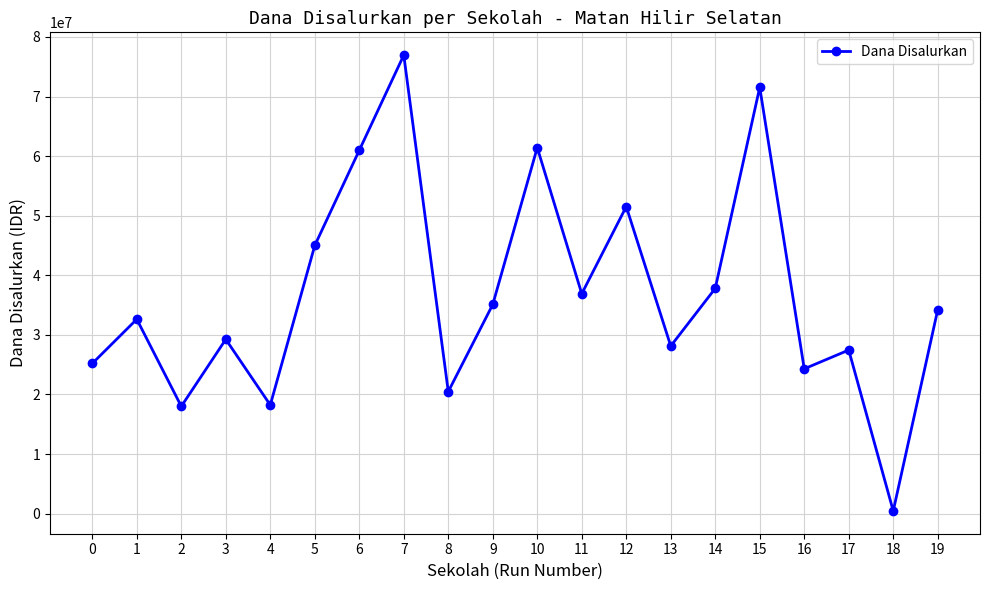

The chart shows a value of 29250000 at 3. True or false?

True